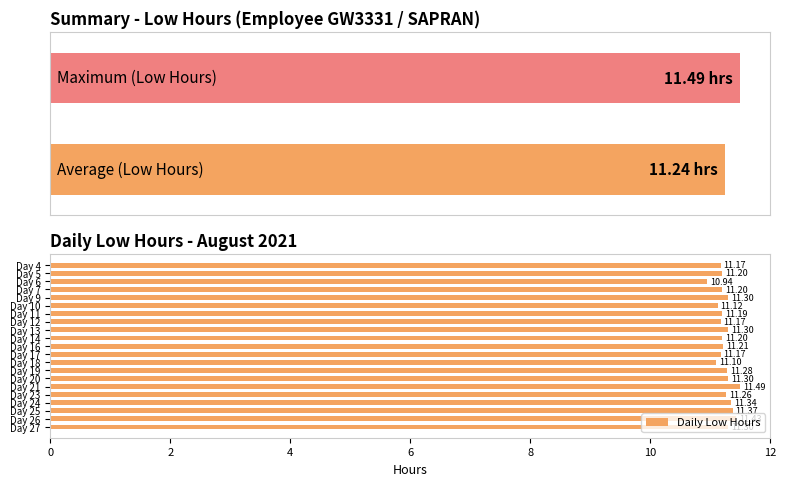

How many data points does each series have?

21